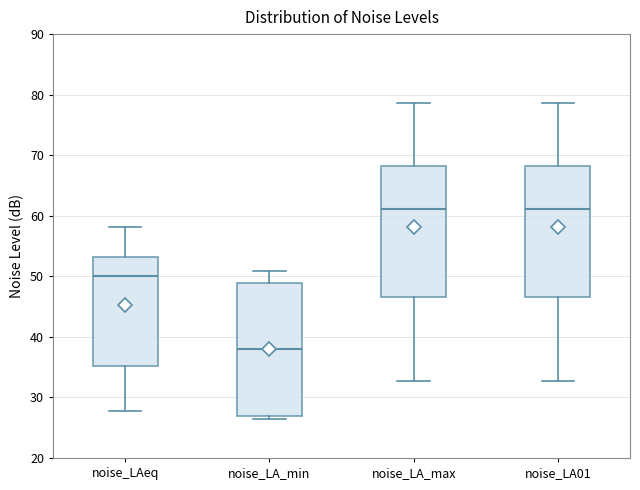

Reading left to right, read every box against the y-axis: the position of its median line, the range the box covers, and the ends of its whiskers. The values are not printed on the chart, so give them approximately, as read against the axis.

noise_LAeq: median 50, box 35 to 53, whiskers 28 to 58
noise_LA_min: median 38, box 27 to 49, whiskers 26 to 51
noise_LA_max: median 61, box 47 to 68, whiskers 33 to 79
noise_LA01: median 61, box 47 to 68, whiskers 33 to 79